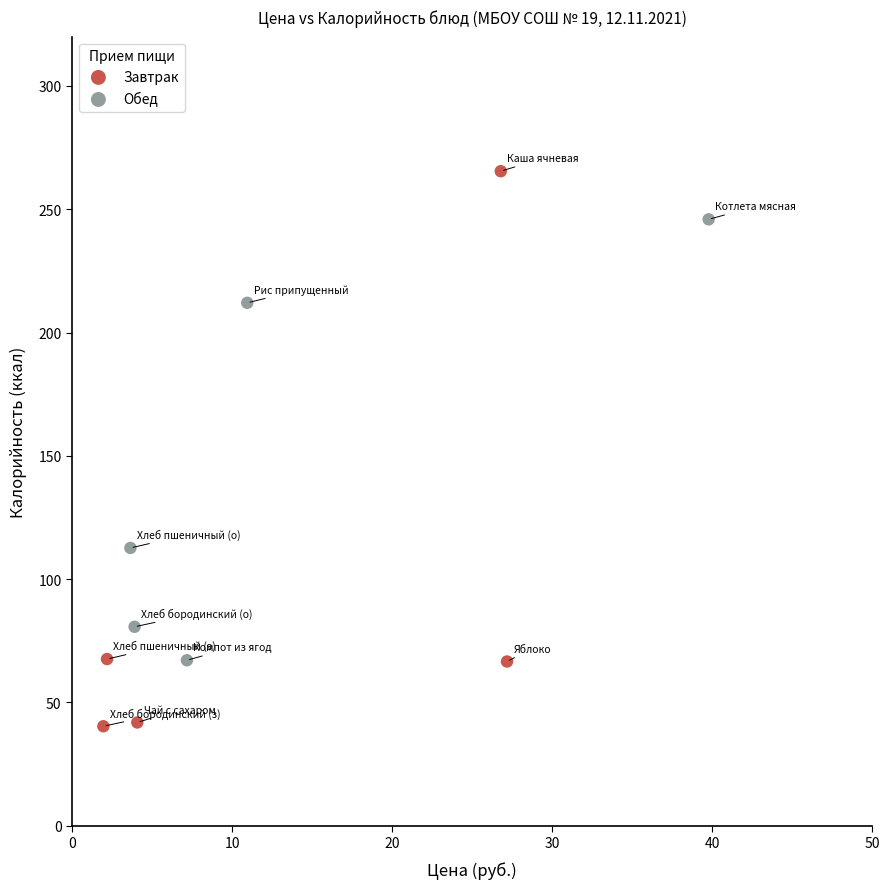

Which series has the widest spread of Y values?

Завтрак